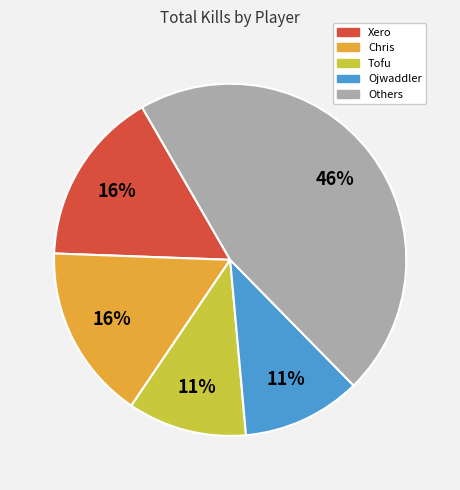

Is there any slice that represents more than half of the pie?

No